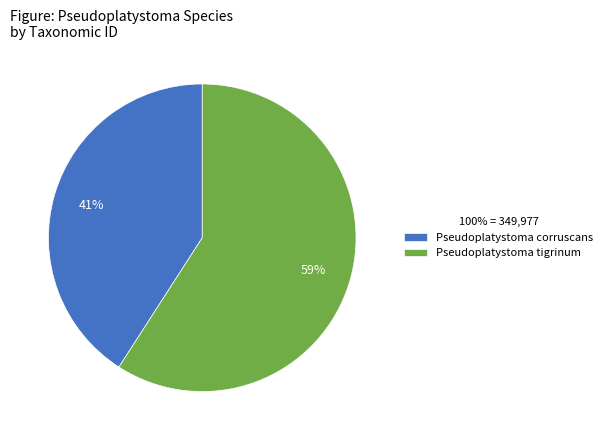

Combined, do Pseudoplatystoma tigrinum and Pseudoplatystoma corruscans account for over 50%?

Yes